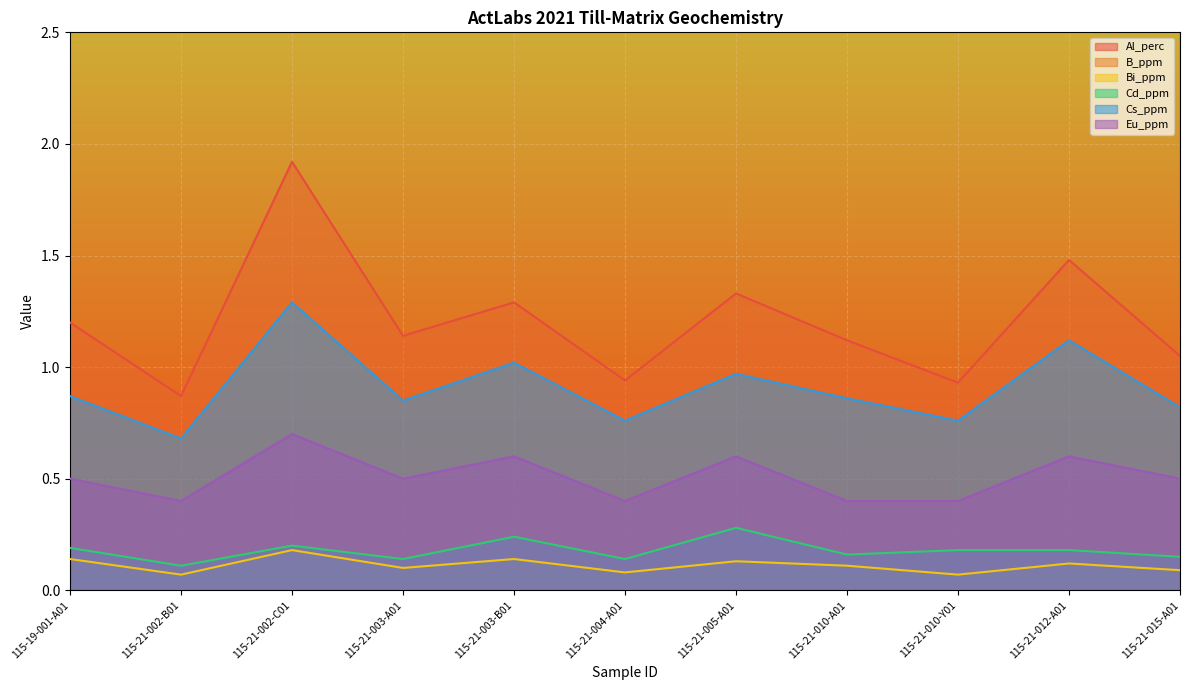

How many series are shown in this chart?

6